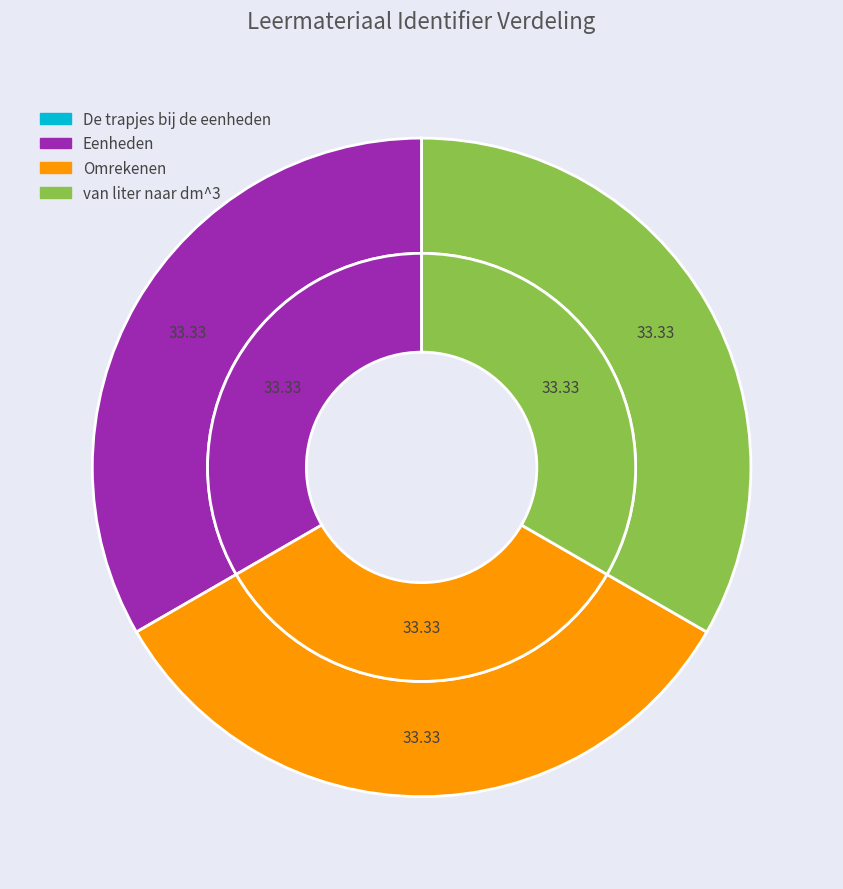

To the nearest percent, what is the average slice percentage?

25%